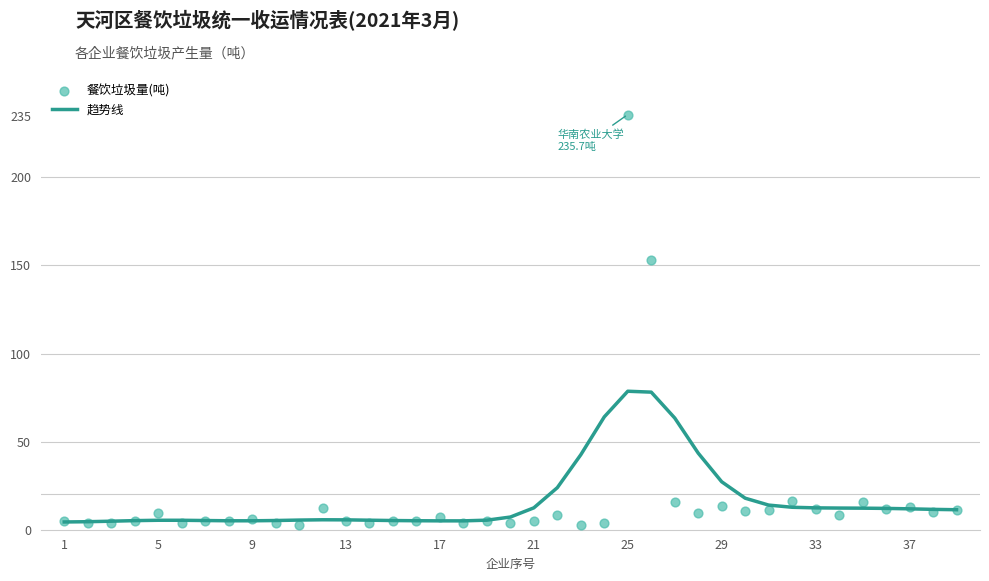

True or false: 趋势线 has a value of 12.4 at 21.

True